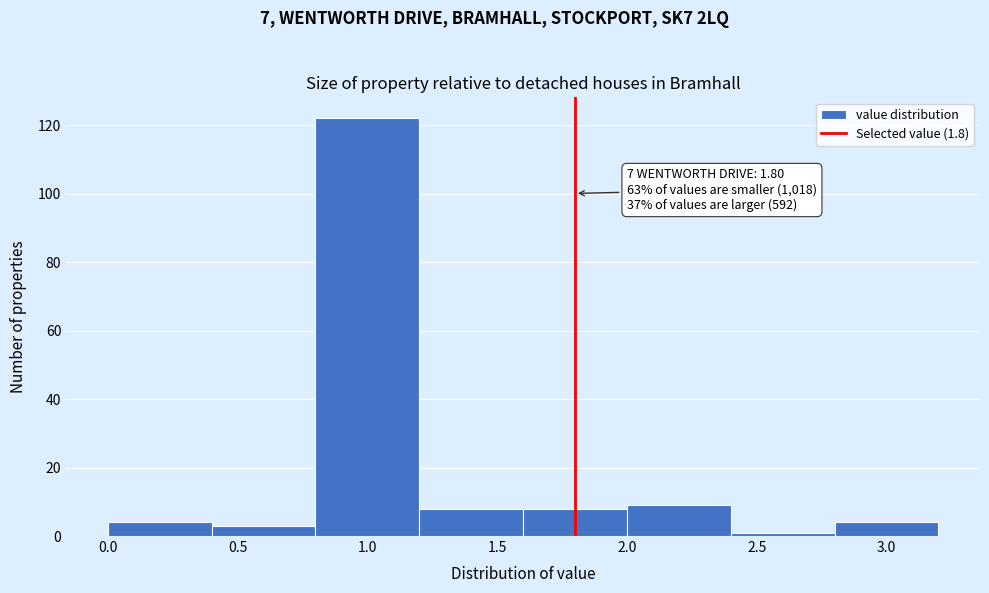

Over which range of the x-axis is the bar tallest?

0.8 to 1.2